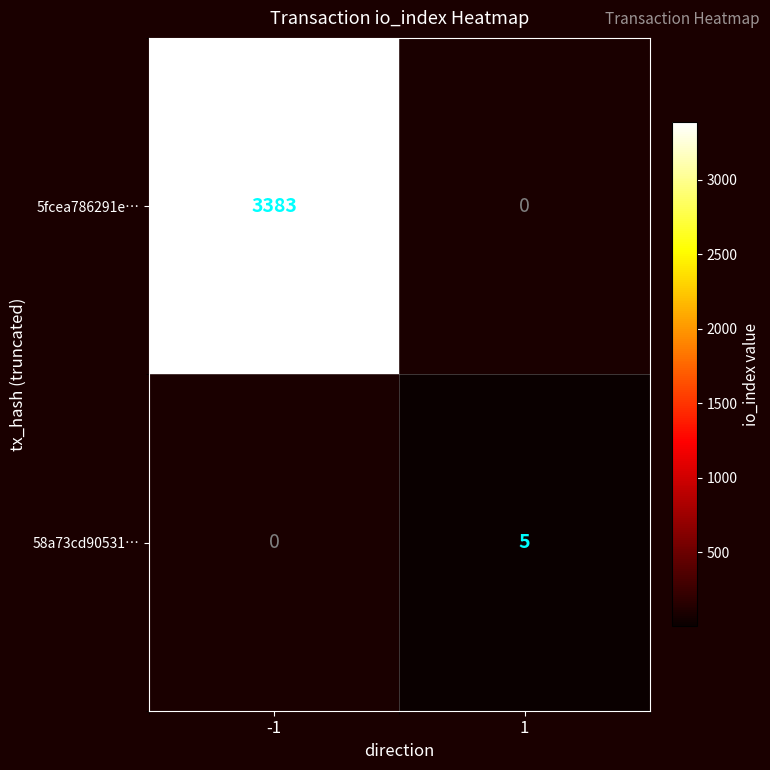

The 5fcea786291e… series shows 2068 at -1. True or false?

False